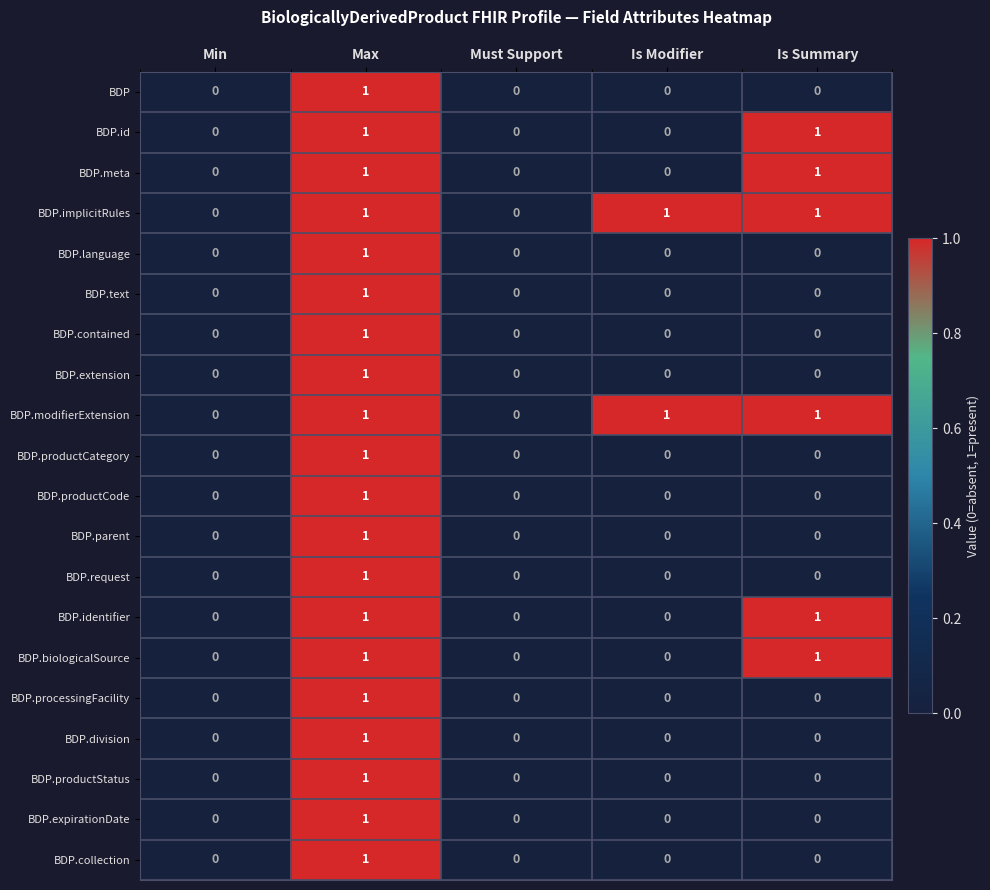

Count the BDP.language values in the range 0 to 1.

5